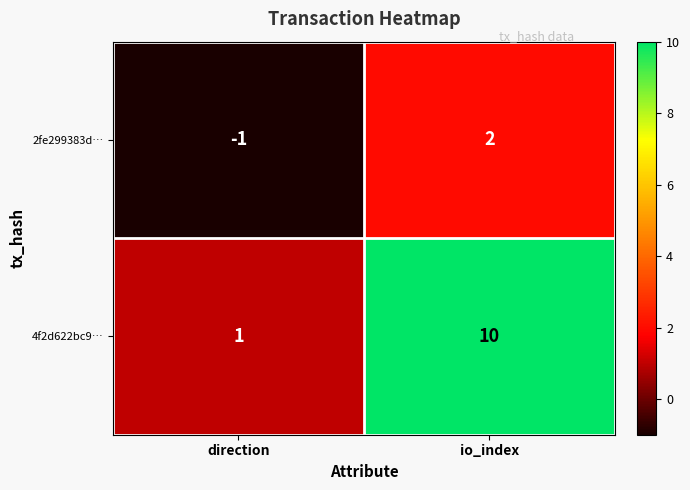

Which series has the largest total across all categories?

4f2d622bc9…